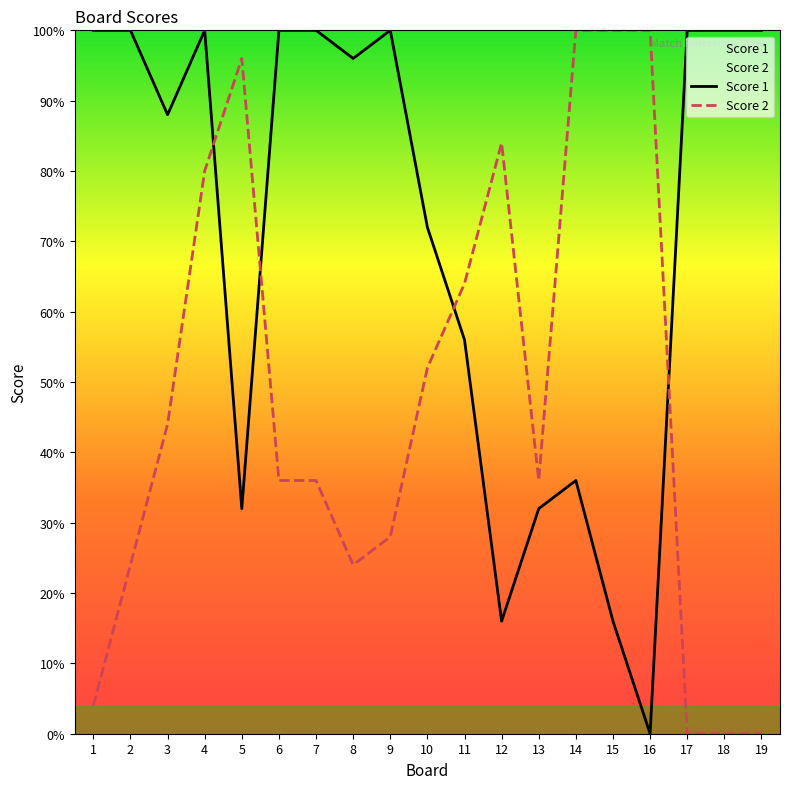

True or false: Score 1 has a value of 30 at 3.

False